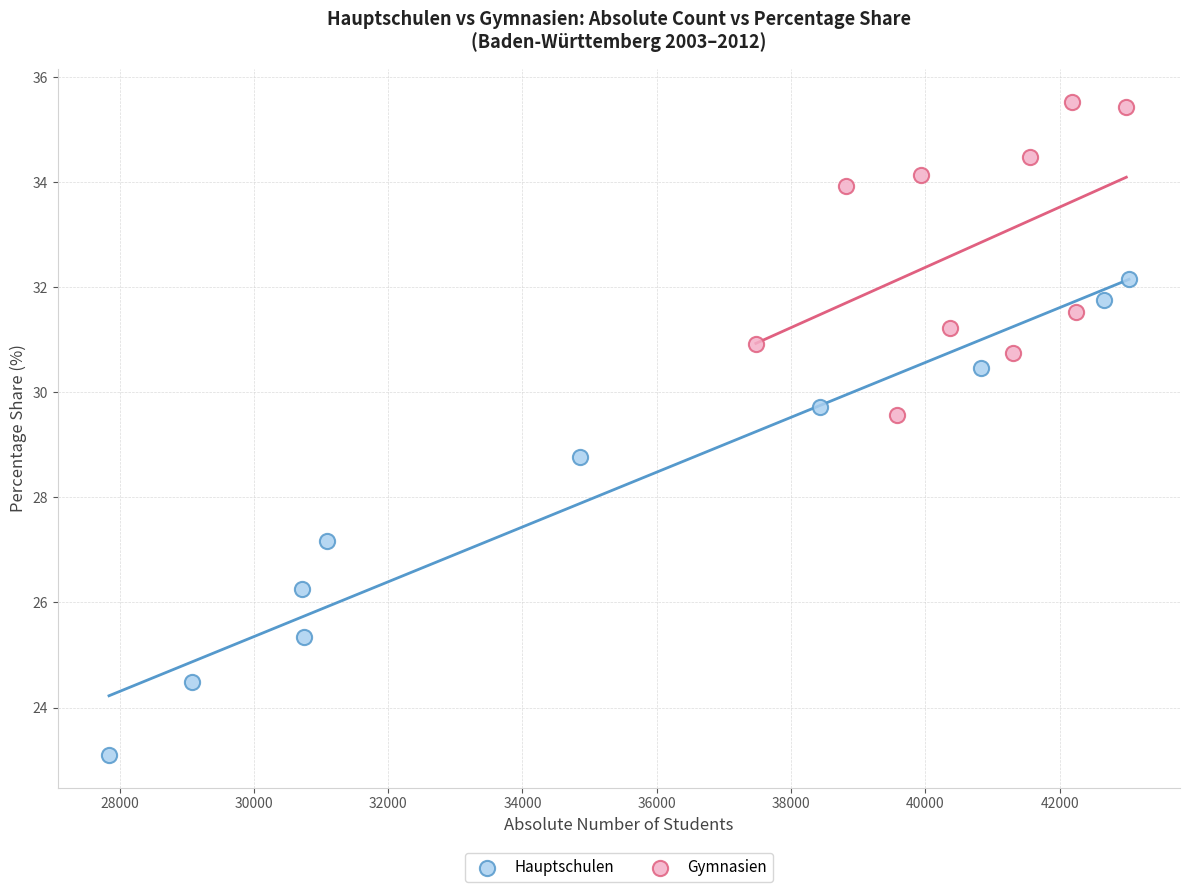

Which series reaches the maximum Y coordinate?

Gymnasien